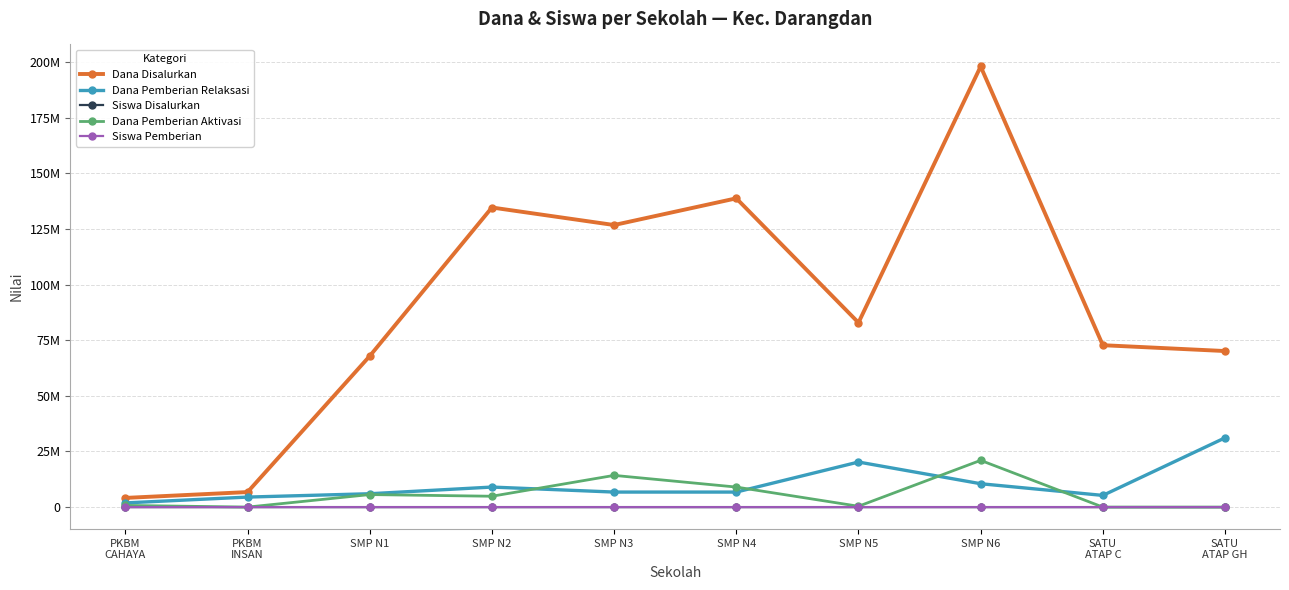

What are all the series names shown in the legend?

Dana Disalurkan, Dana Pemberian Relaksasi, Siswa Disalurkan, Dana Pemberian Aktivasi, Siswa Pemberian